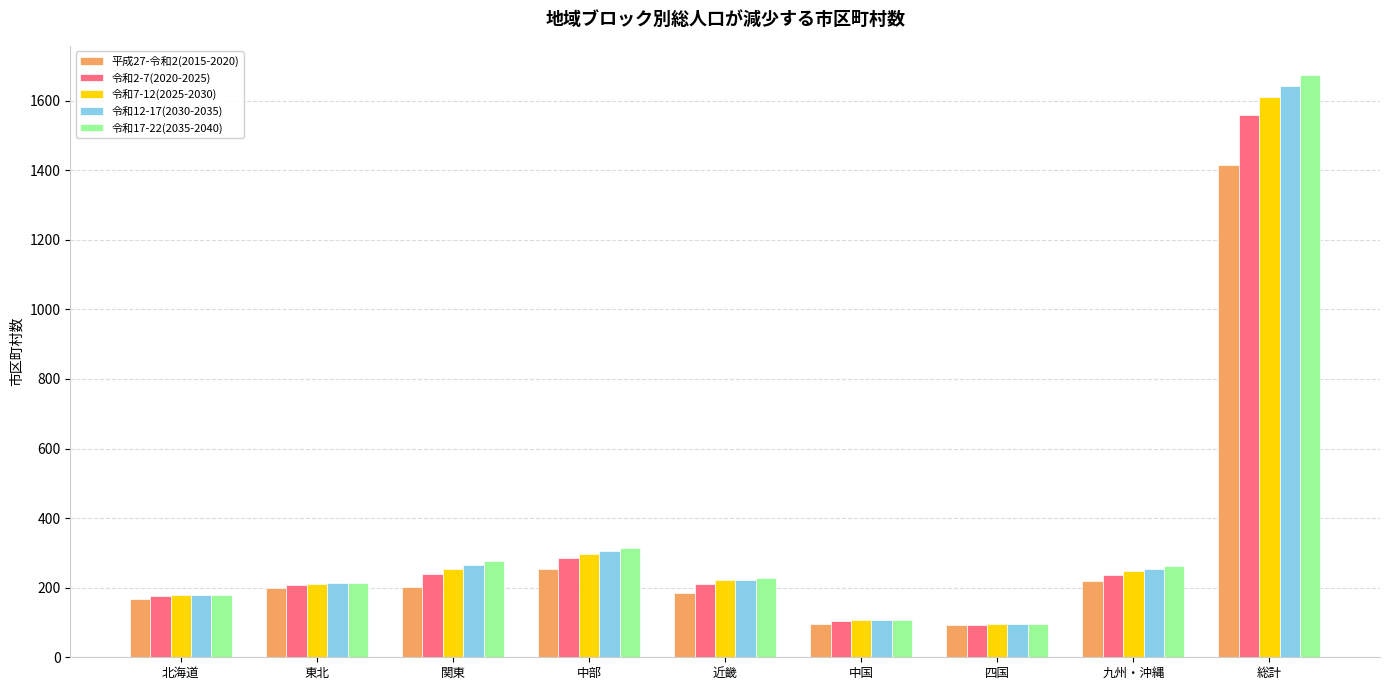

At which category is the sum across all series the highest?

総計